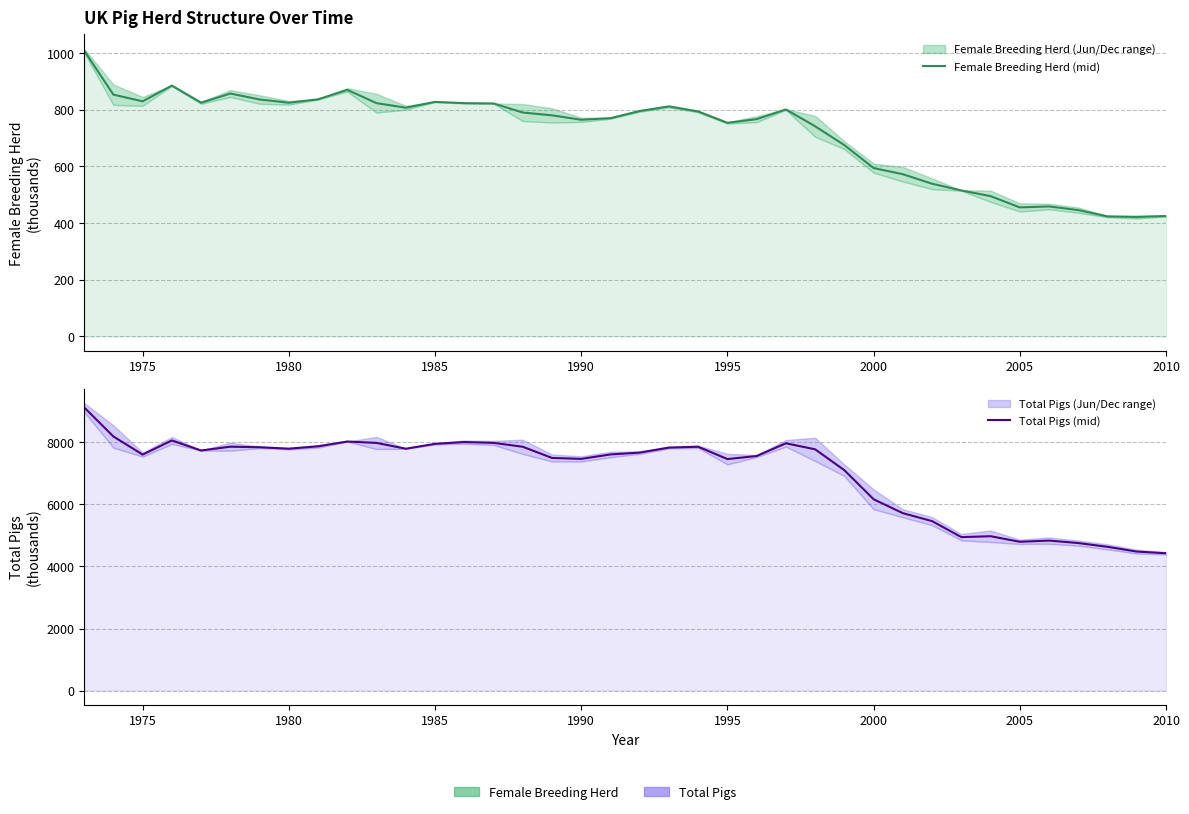

What is the average value of the Female Breeding Herd (mid) series?

718.8